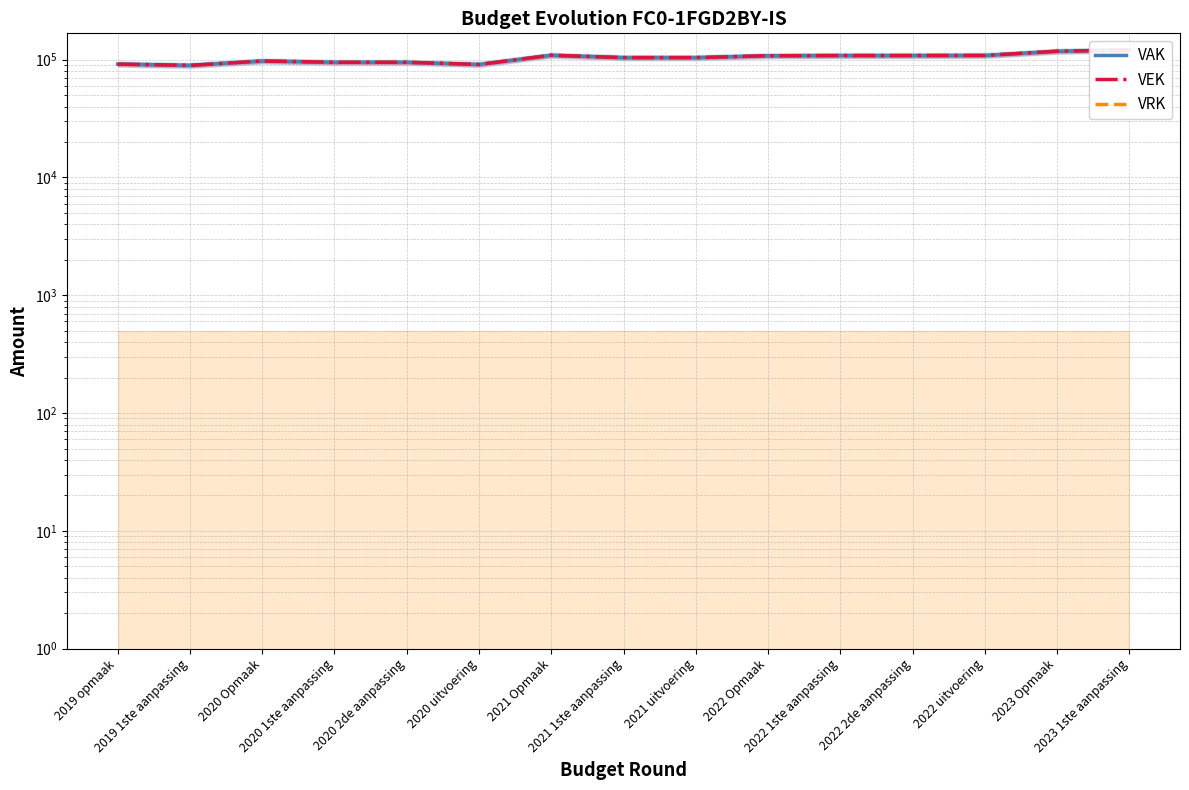

What is the difference between the VAK values at 2020 1ste aanpassing and 2023 Opmaak?

22962